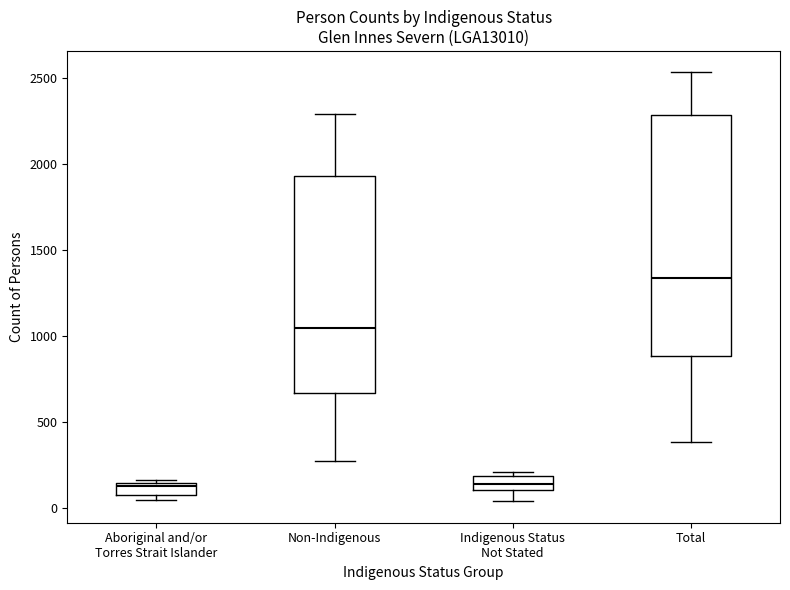

Which box is the tallest, from its lower edge to its upper edge?

Total